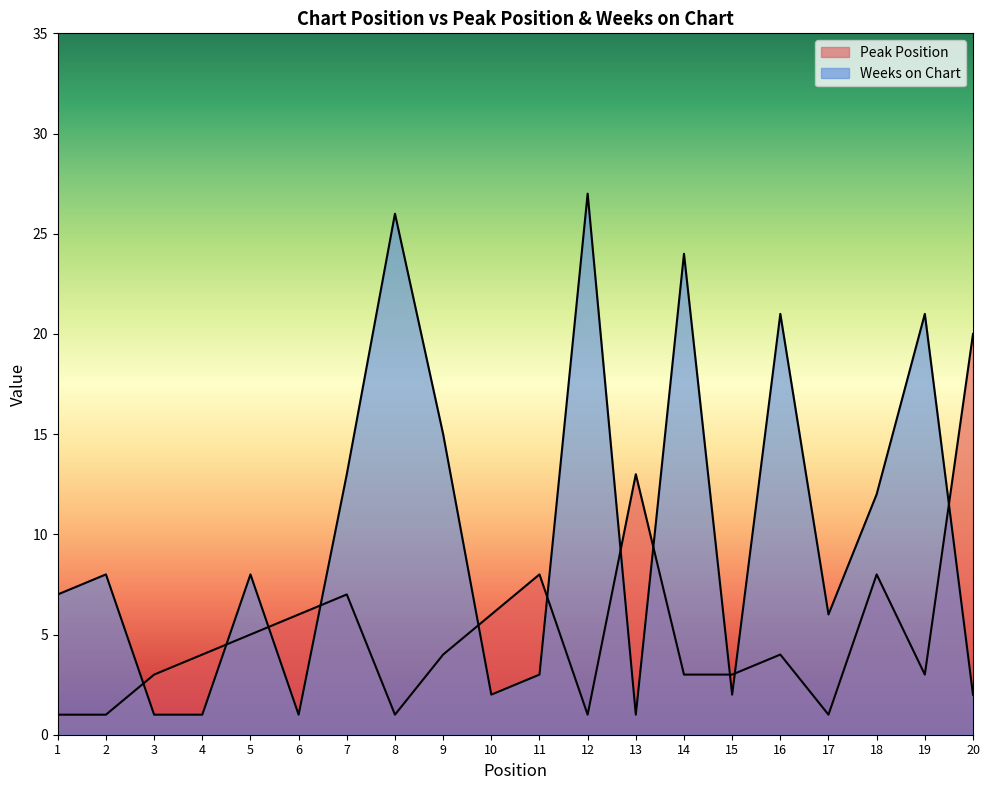

At 20, list the series in order from largest to smallest.

Peak Position, Weeks on Chart